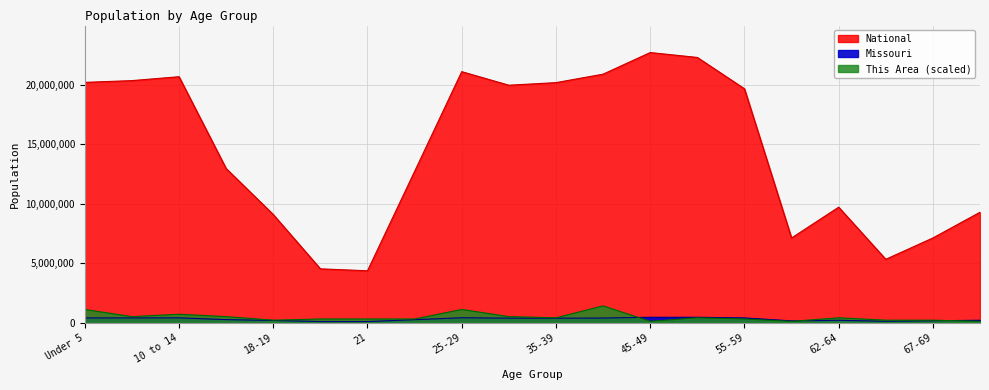

What is the average value of the This Area series?

455000